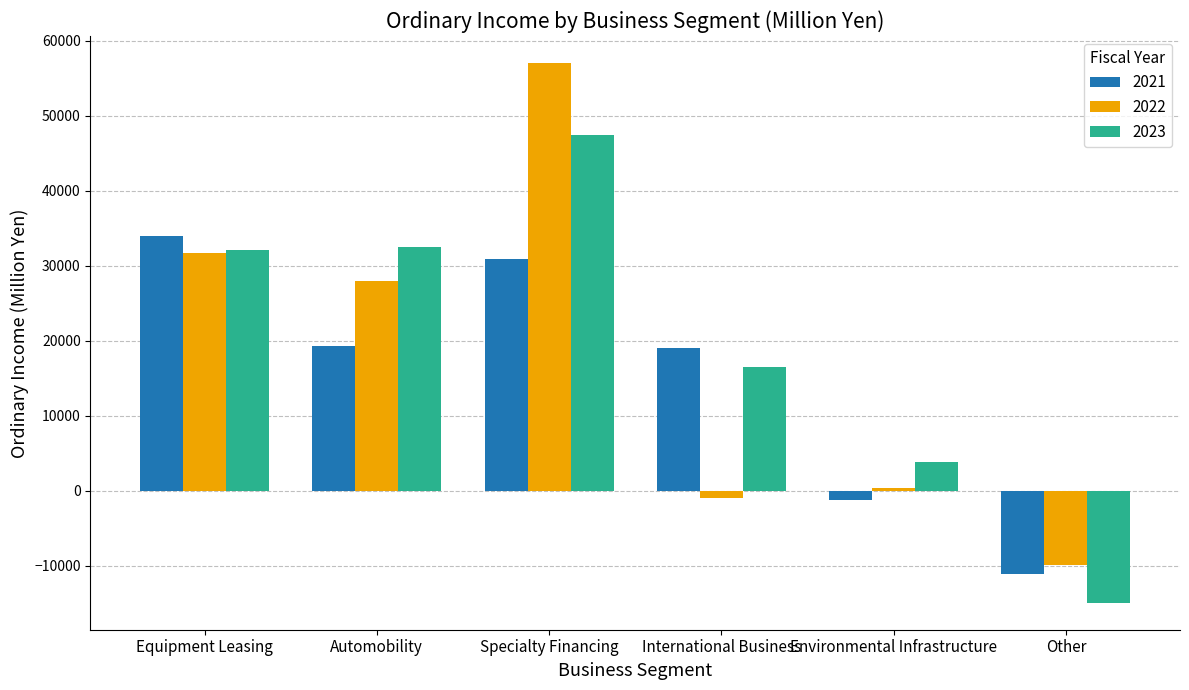

Which series has the largest range (max minus min)?

2022